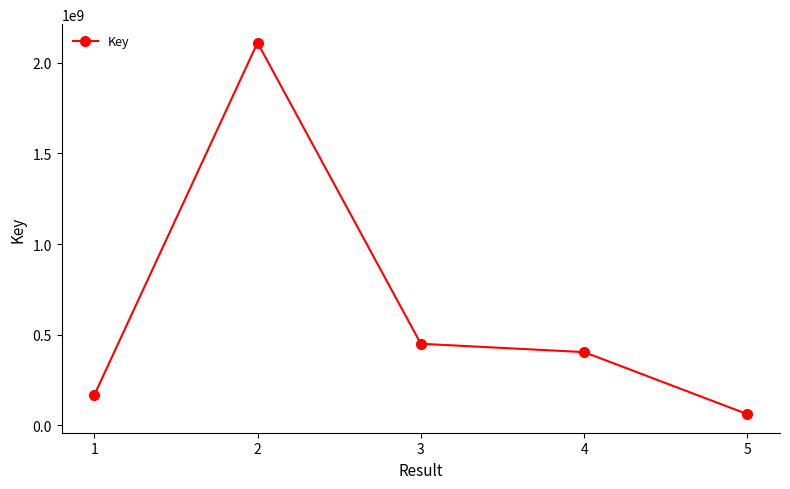

Which label corresponds to the smallest value in the chart?

5